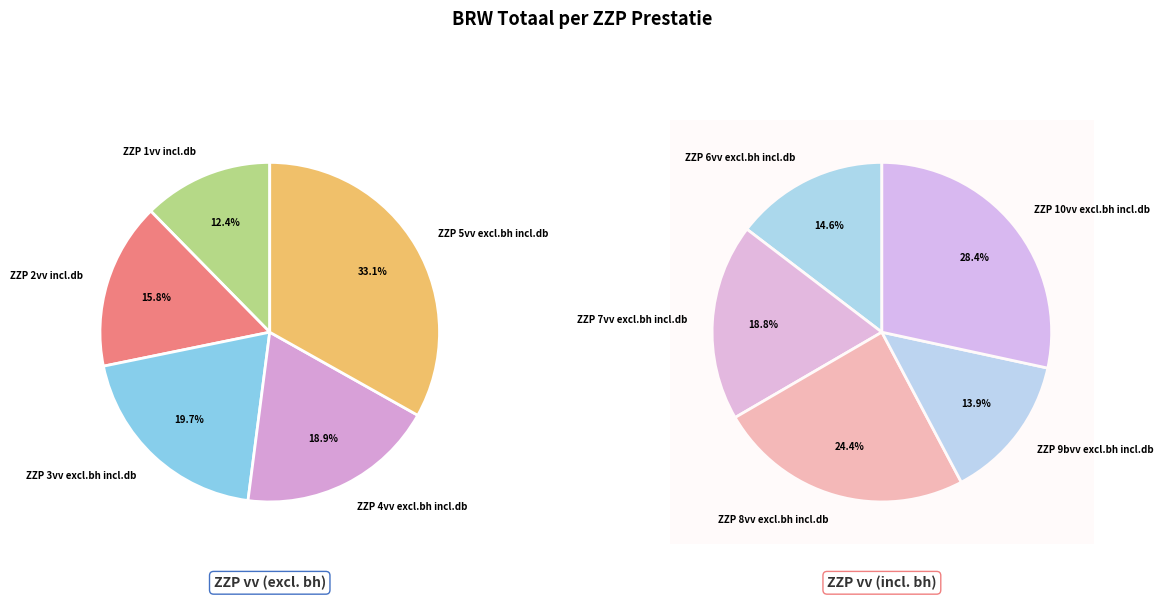

The ZZP 9bvv excl.bh incl.db slice represents 18% of the pie. True or false?

False